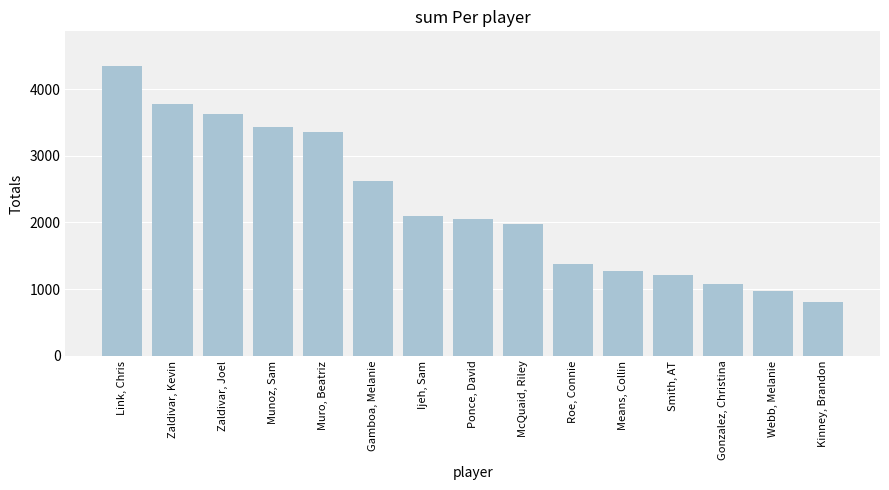

Read the value at Kinney, Brandon, to the nearest 10.

800